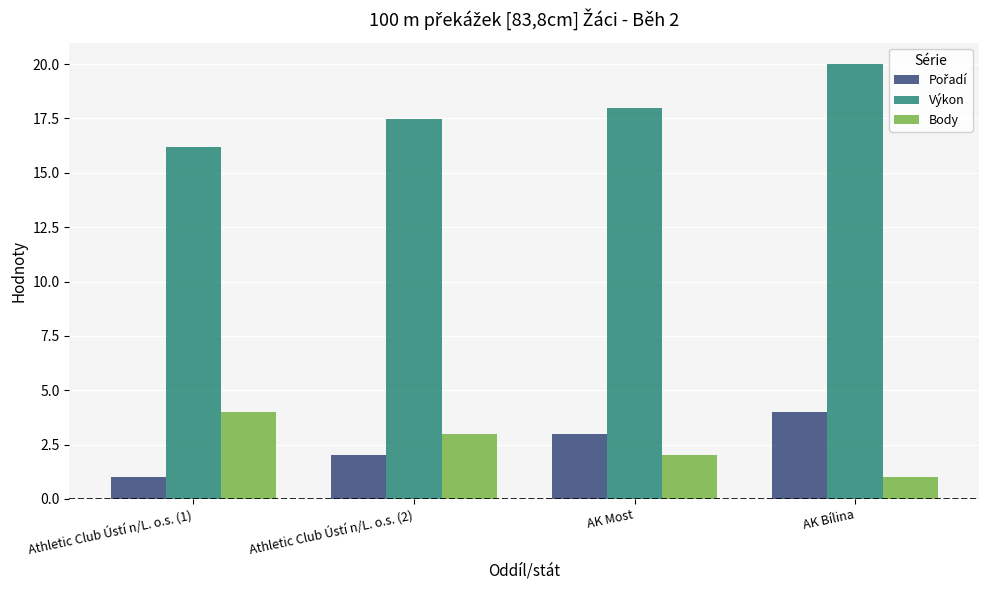

What is the greatest value displayed?

20.0